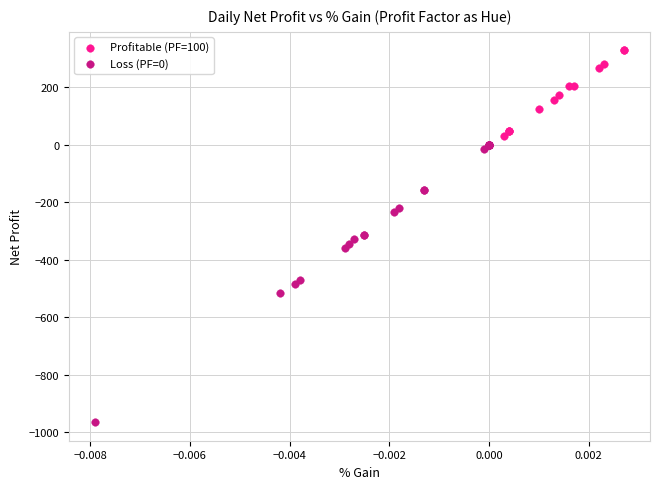

Which series reaches the maximum Y coordinate?

Profitable (PF=100)